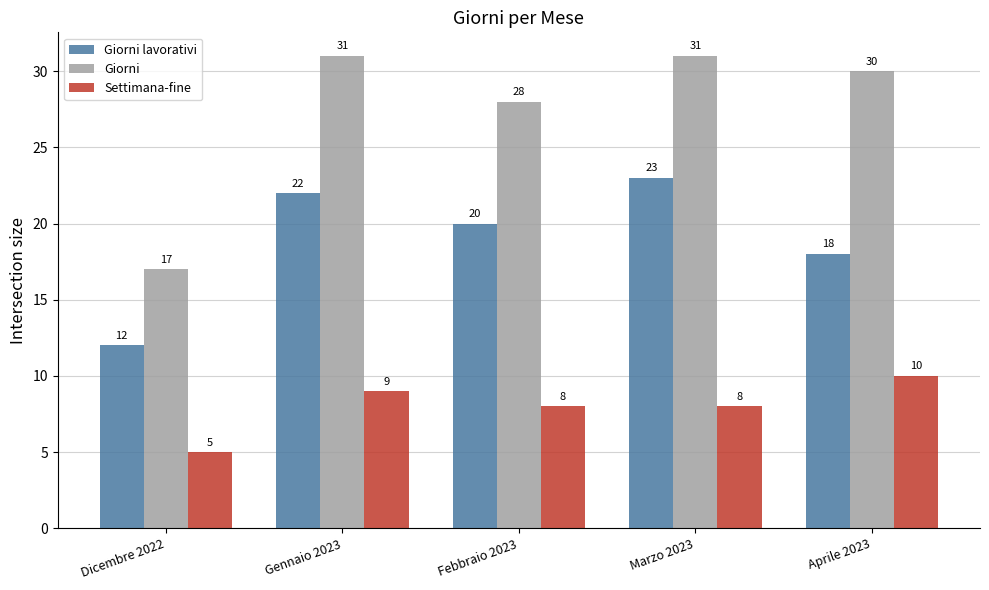

Reading left to right, transcribe all the data shown in this chart.

Giorni lavorativi: Dicembre 2022=12	Gennaio 2023=22	Febbraio 2023=20	Marzo 2023=23	Aprile 2023=18
Giorni: Dicembre 2022=17	Gennaio 2023=31	Febbraio 2023=28	Marzo 2023=31	Aprile 2023=30
Settimana-fine: Dicembre 2022=5	Gennaio 2023=9	Febbraio 2023=8	Marzo 2023=8	Aprile 2023=10